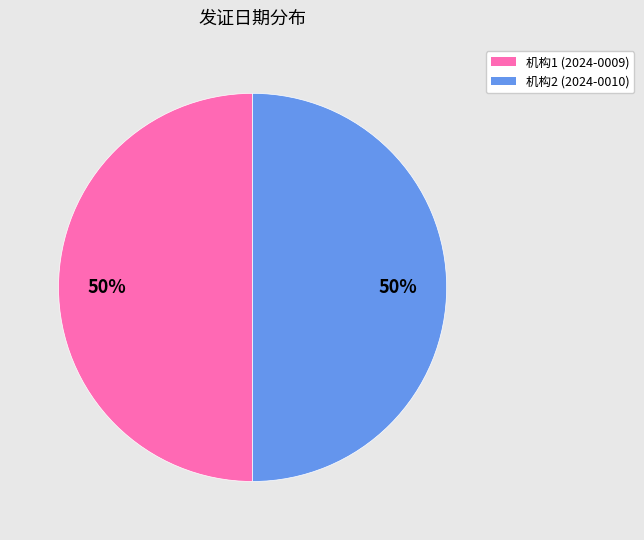

To the nearest percent, what is the average slice percentage?

50%